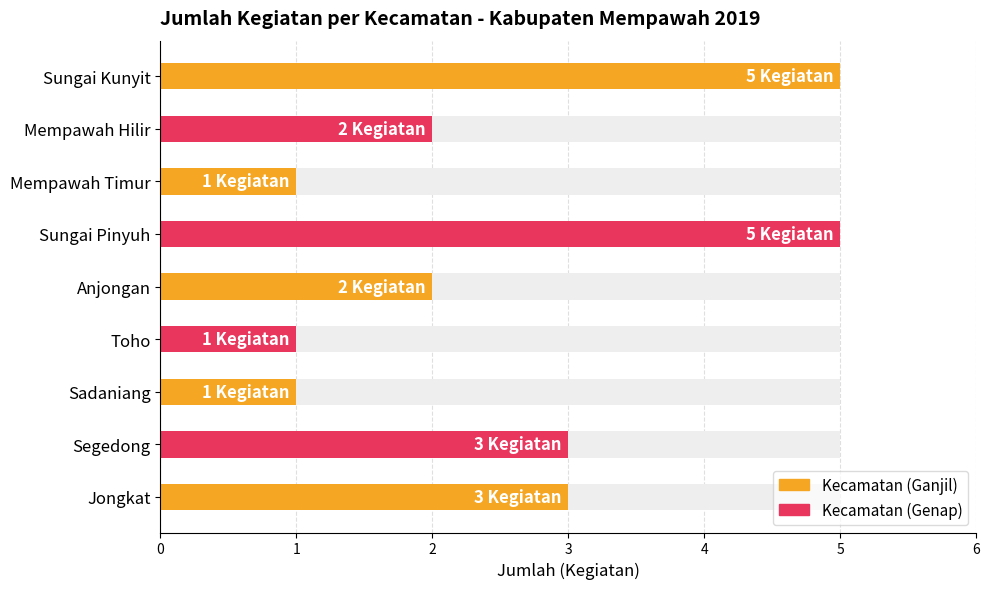

Where is the data nearest to the value 3?

Jongkat